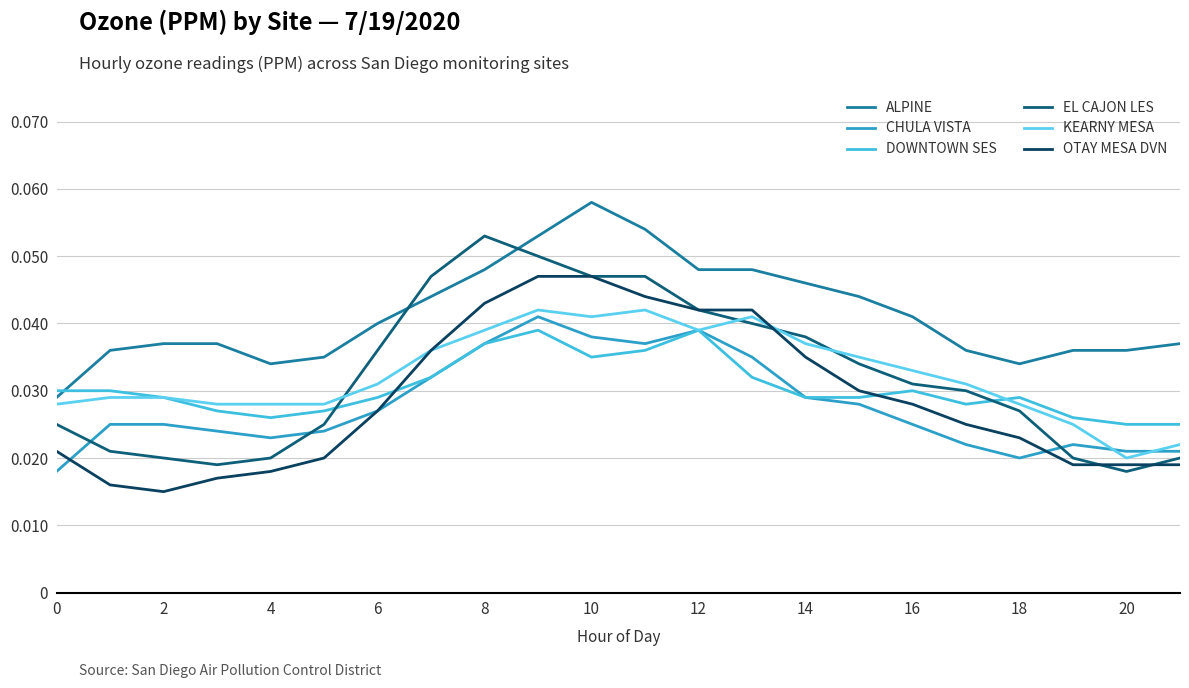

Reading right to left, transcribe all the data shown in this chart.

ALPINE: 0.0	0.0	0.0	0.0	0.0	0.0	0.0	0.0	0.0	0.0	0.1	0.1	0.1	0.0	0.0	0.0	0.0	0.0	0.0	0.0	0.0	0.0
CHULA VISTA: 0.0	0.0	0.0	0.0	0.0	0.0	0.0	0.0	0.0	0.0	0.0	0.0	0.0	0.0	0.0	0.0	0.0	0.0	0.0	0.0	0.0	0.0
DOWNTOWN SES: 0.0	0.0	0.0	0.0	0.0	0.0	0.0	0.0	0.0	0.0	0.0	0.0	0.0	0.0	0.0	0.0	0.0	0.0	0.0	0.0	0.0	0.0
EL CAJON LES: 0.0	0.0	0.0	0.0	0.0	0.0	0.0	0.0	0.0	0.0	0.0	0.0	0.1	0.1	0.0	0.0	0.0	0.0	0.0	0.0	0.0	0.0
KEARNY MESA: 0.0	0.0	0.0	0.0	0.0	0.0	0.0	0.0	0.0	0.0	0.0	0.0	0.0	0.0	0.0	0.0	0.0	0.0	0.0	0.0	0.0	0.0
OTAY MESA DVN: 0.0	0.0	0.0	0.0	0.0	0.0	0.0	0.0	0.0	0.0	0.0	0.0	0.0	0.0	0.0	0.0	0.0	0.0	0.0	0.0	0.0	0.0